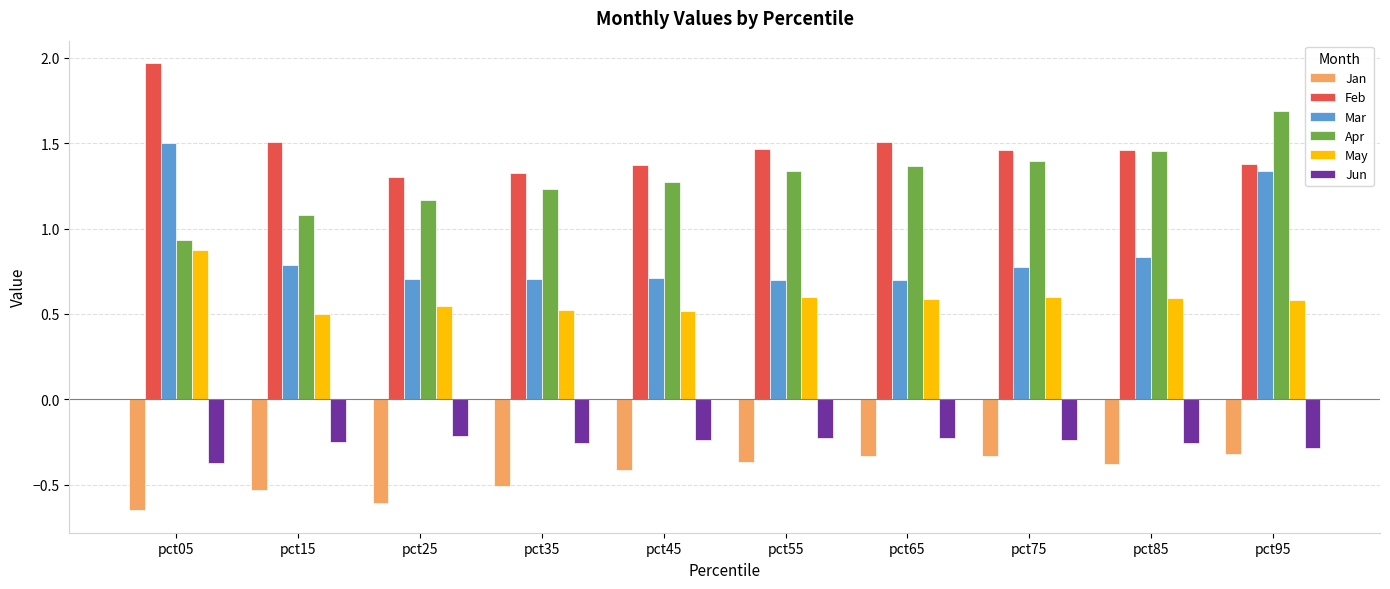

At how many categories does at least one series exceed 0?

10